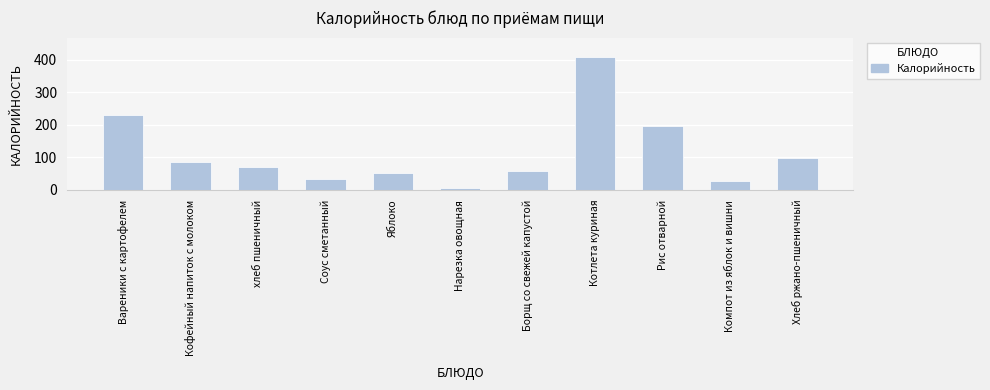

What is the change in value from Вареники с картофелем to Кофейный напиток с молоком?

-144